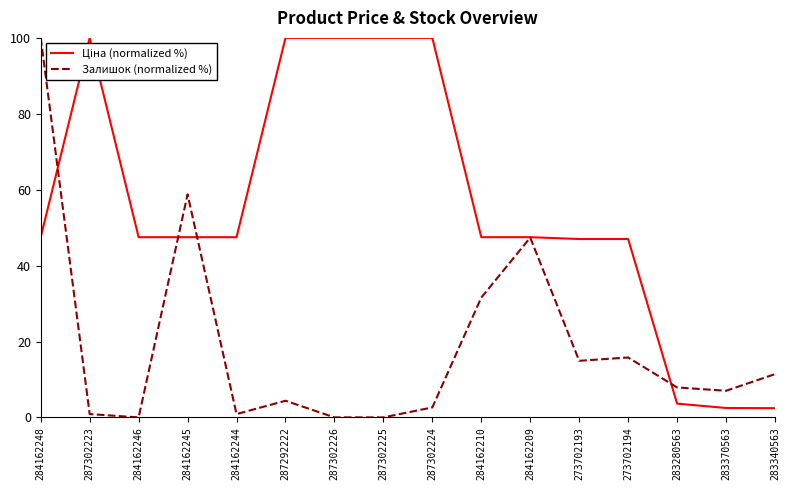

True or false: Залишок (normalized %) has a value of 7.9 at 283280563.

True